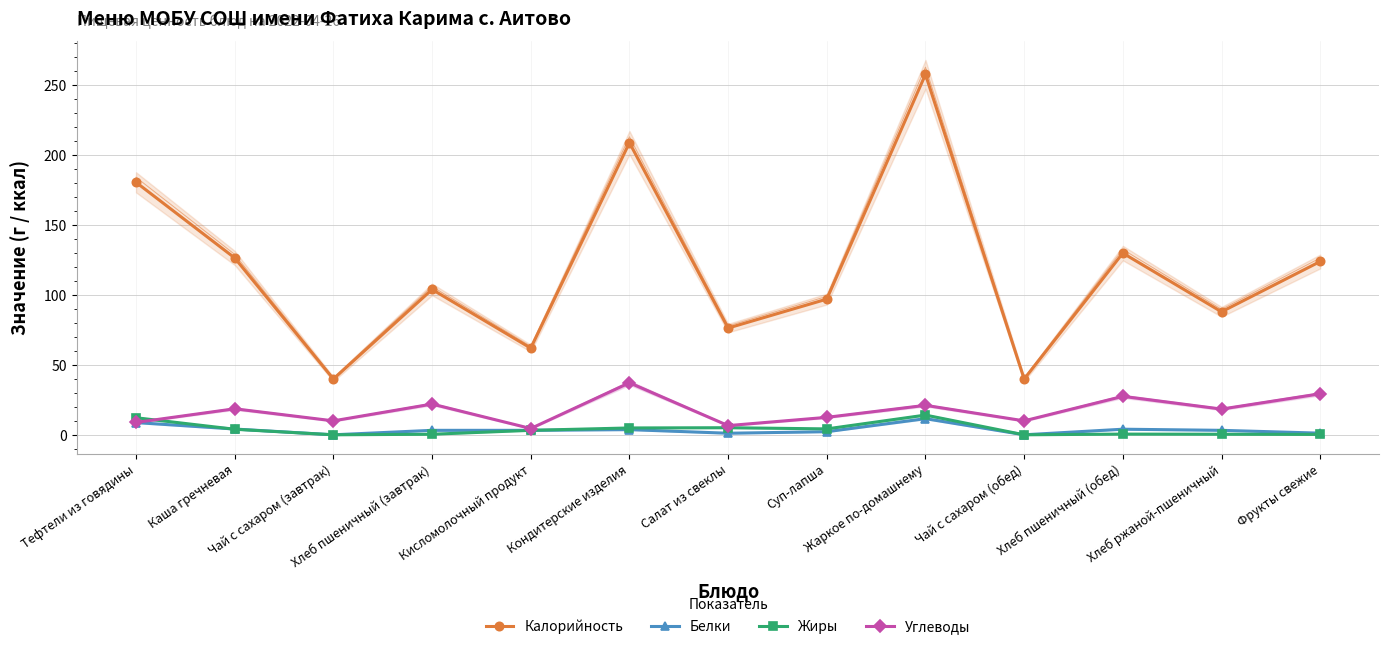

Which series has the widest spread of values?

Калорийность